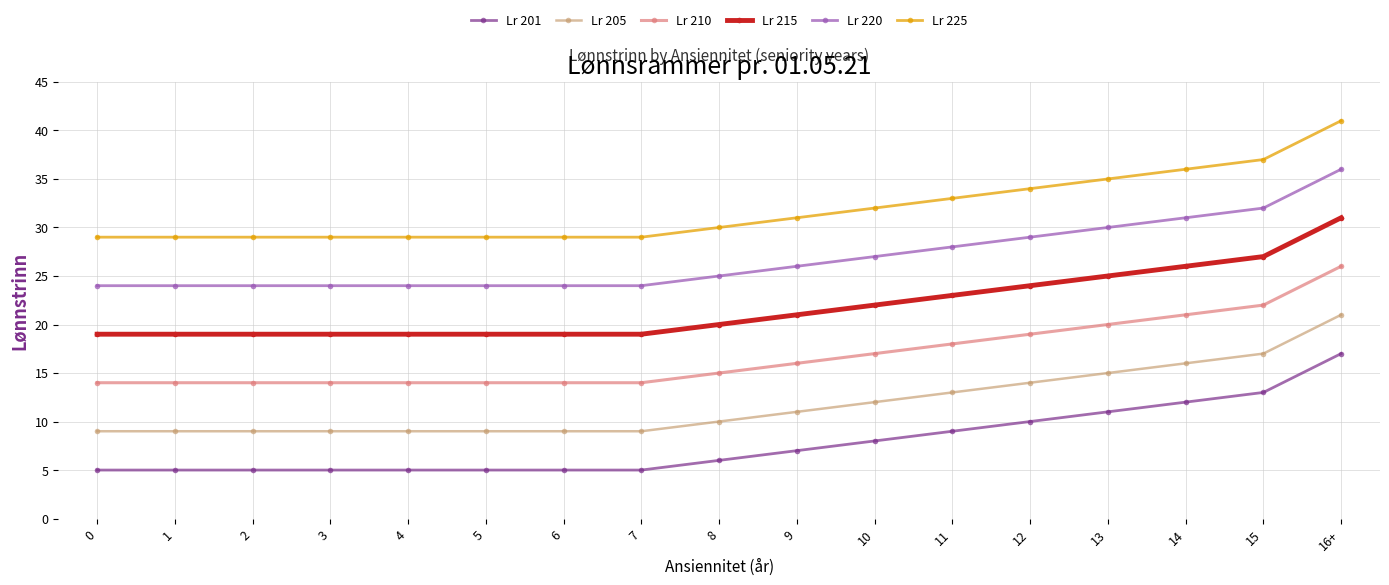

What is the average value of the Lr 205 series?

12